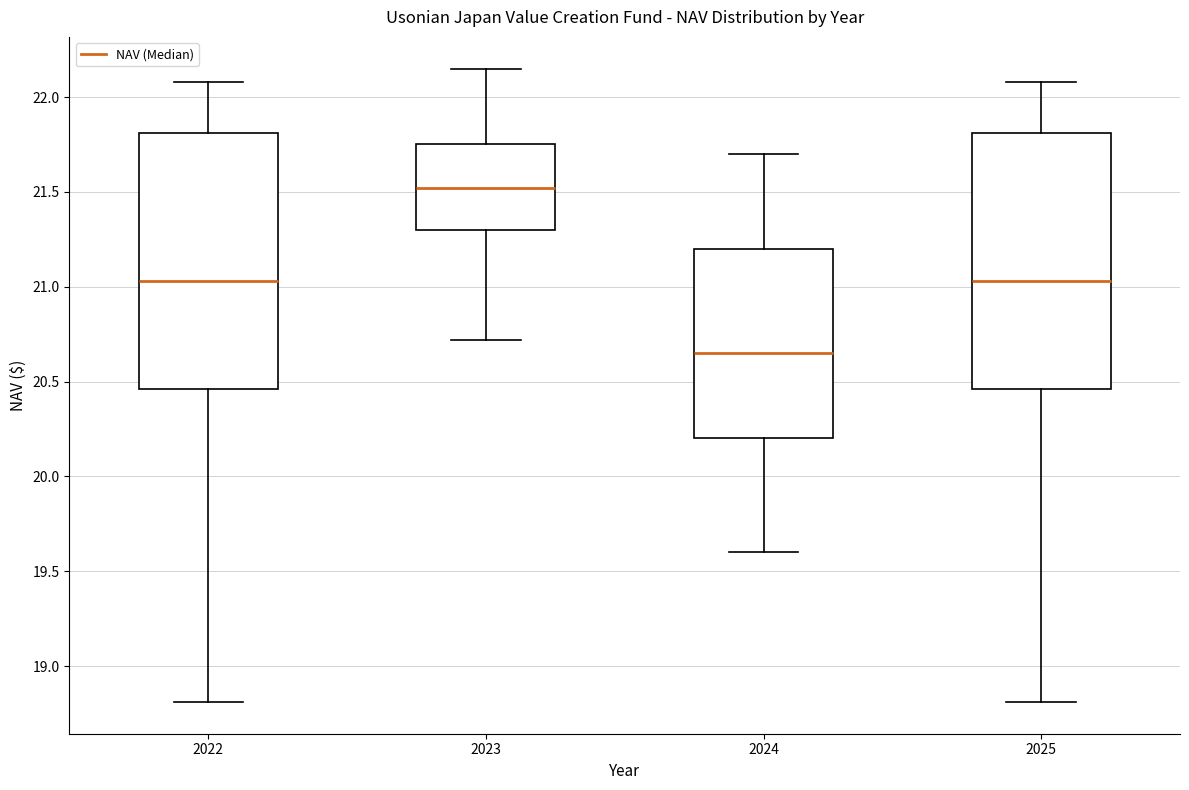

Reading left to right, read every box against the y-axis: the position of its median line, the range the box covers, and the ends of its whiskers. The values are not printed on the chart, so give them approximately, as read against the axis.

2022: median 21.05, box 20.45 to 21.80, whiskers 18.80 to 22.10
2023: median 21.50, box 21.30 to 21.75, whiskers 20.70 to 22.15
2024: median 20.65, box 20.20 to 21.20, whiskers 19.60 to 21.70
2025: median 21.05, box 20.45 to 21.80, whiskers 18.80 to 22.10